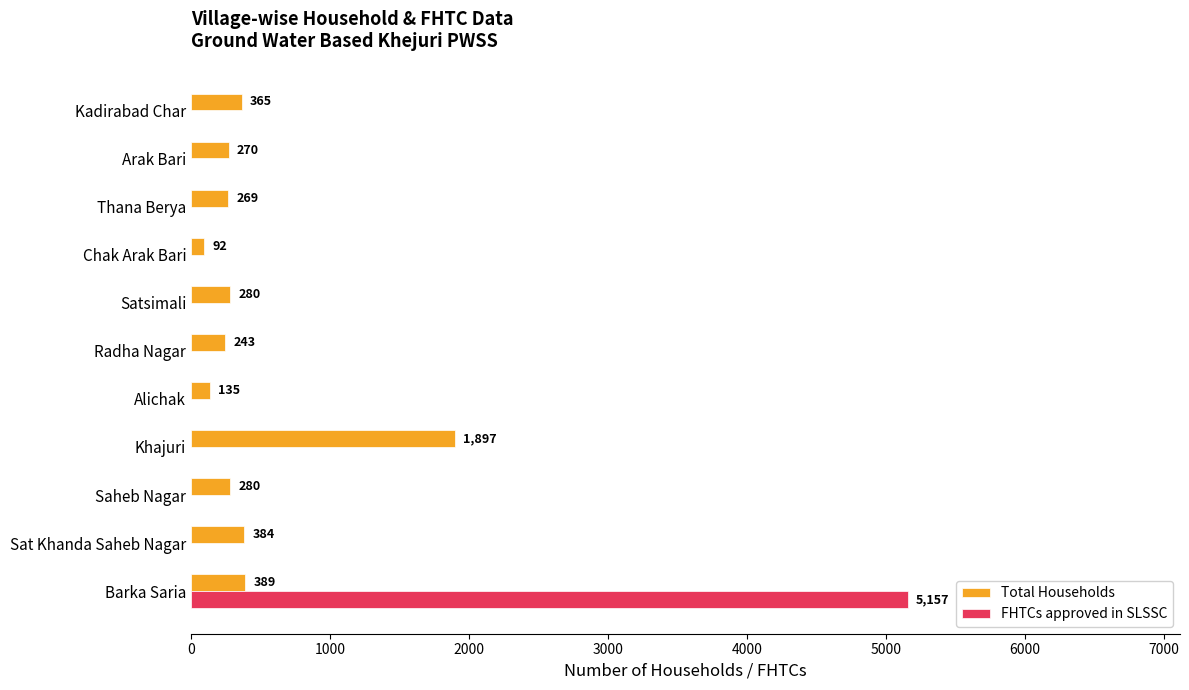

What is the sum of the Total Households values at Kadirabad Char and Satsimali?

645